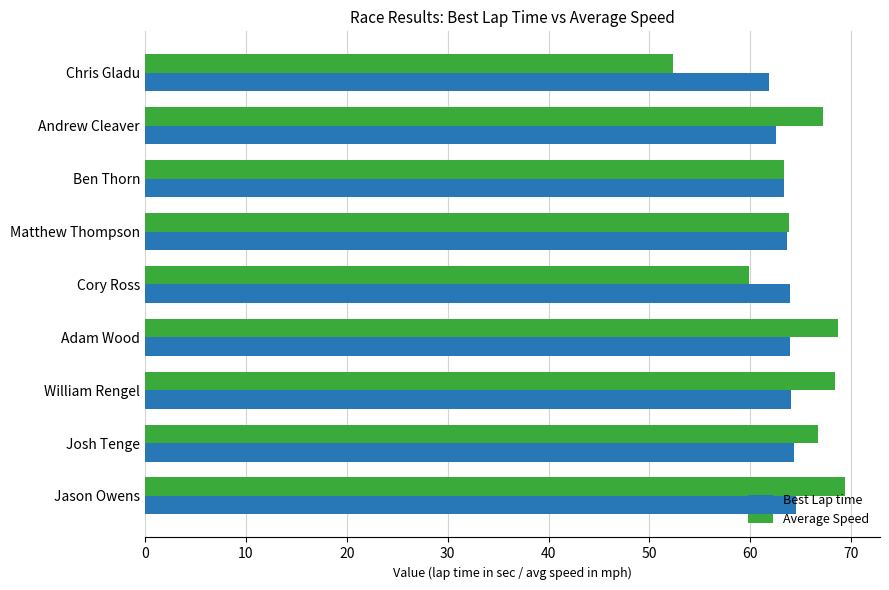

What is the total value across all series at Cory Ross?

123.8